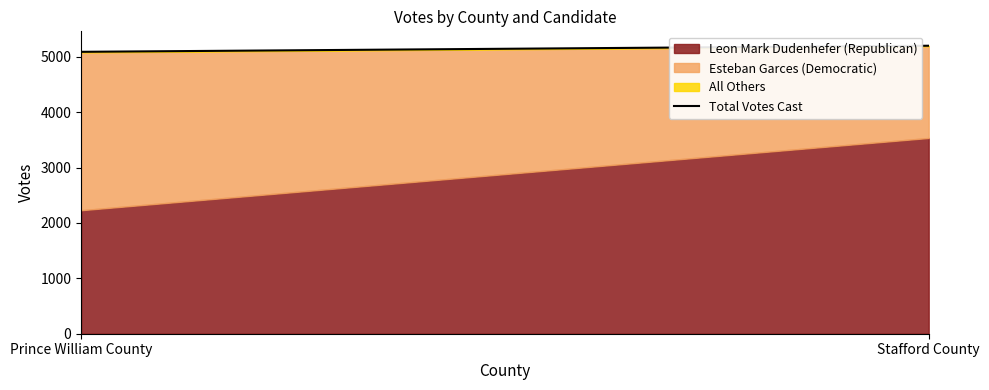

Reading left to right, extract all data points from this chart.

Prince William County=5092	Stafford County=5202